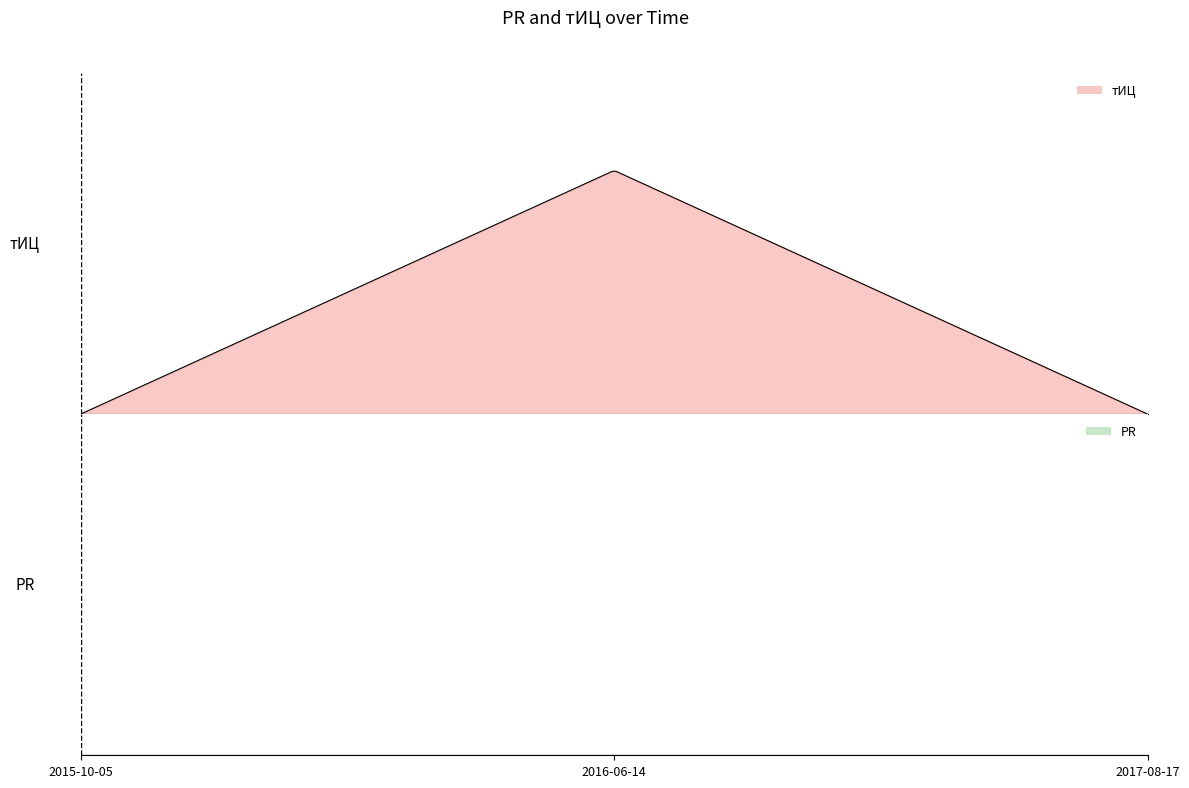

Where is тИЦ nearest to the value 5?

2015-10-05